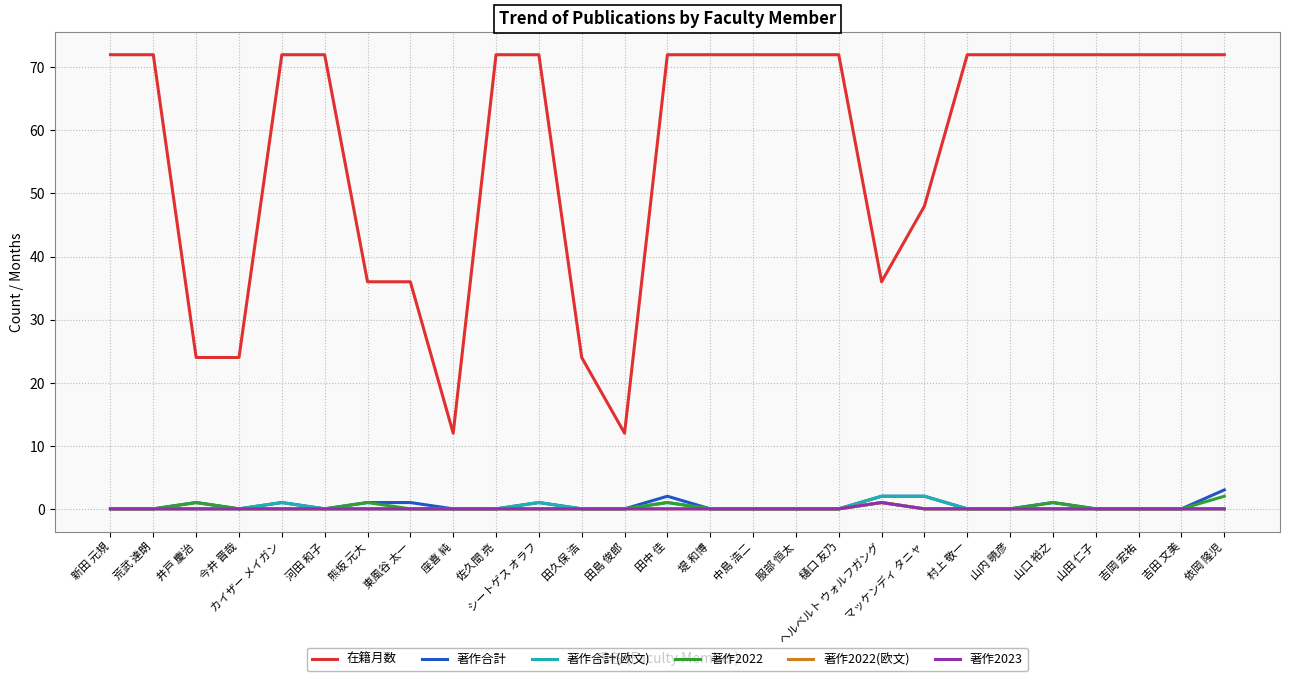

True or false: 在籍月数 and 著作2022(欧文) intersect in this chart.

False